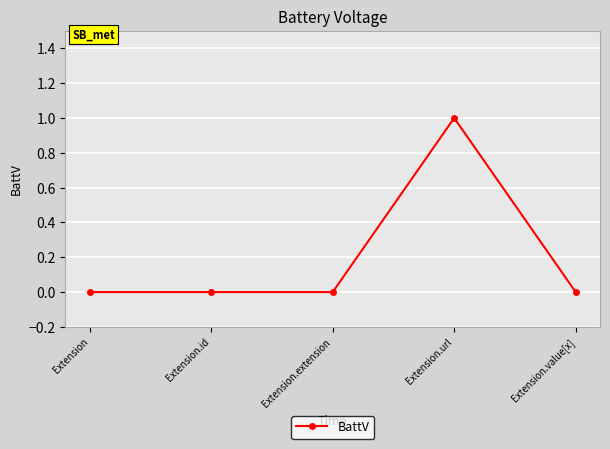

Which label corresponds to the largest value in the chart?

Extension.url